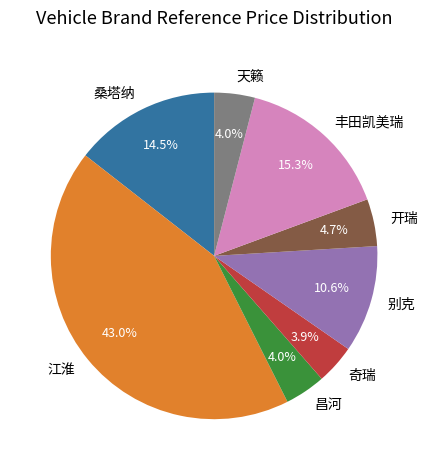

Which category has the biggest portion of the pie?

江淮